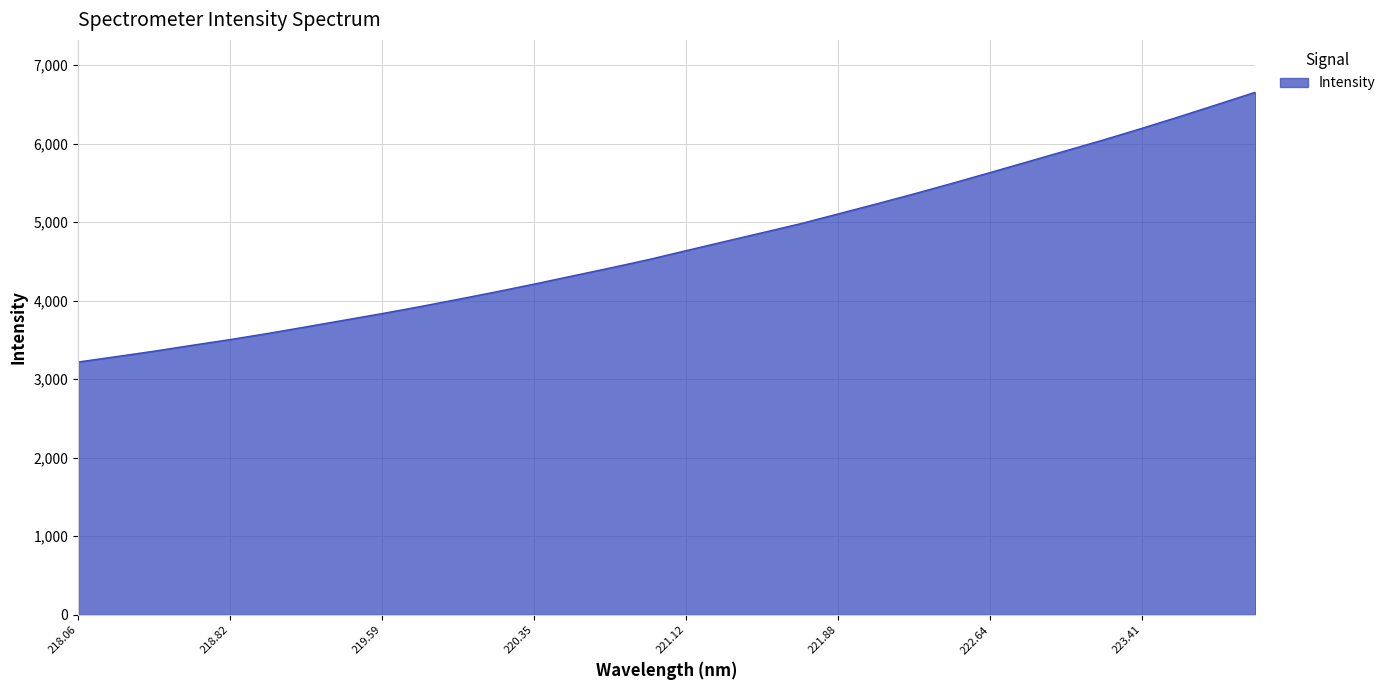

How many lines are shown in the chart?

1